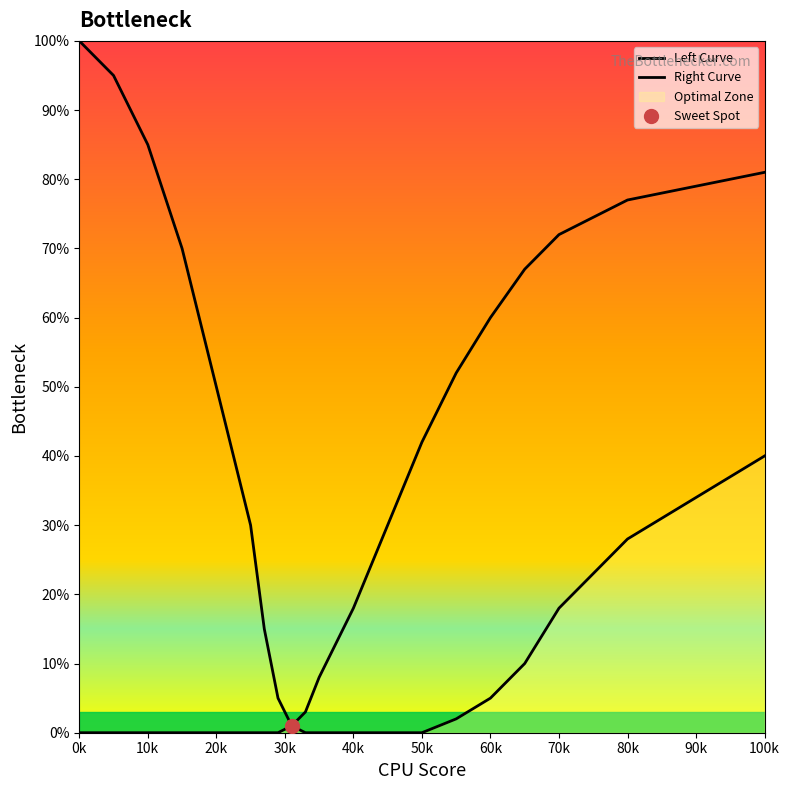

How many positive values does the Left Curve series have?

15